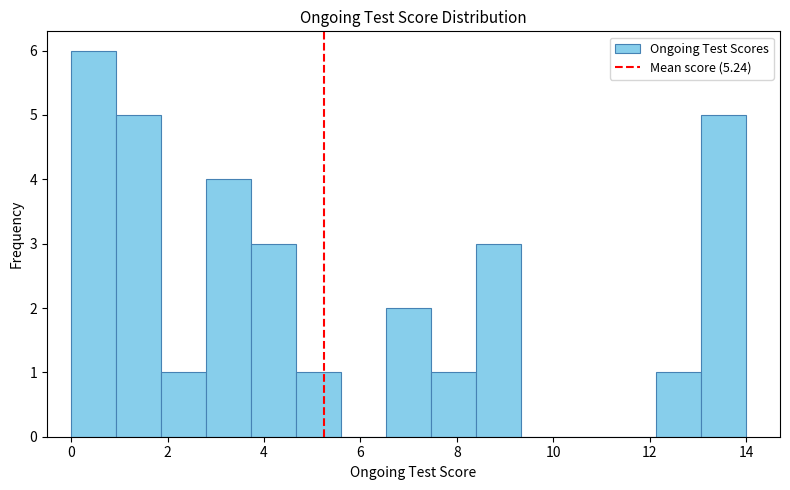

Reading left to right, list every bar in this chart as the range it spans on the x-axis followed by its height. Neither the bar edges nor the heights are printed on the chart, so give them approximately, as read against the axes.

0.0 to 1.0: 6
1.0 to 1.8: 5
1.8 to 2.8: 1
2.8 to 3.8: 4
3.8 to 4.6: 3
4.6 to 5.6: 1
5.6 to 6.6: 0
6.6 to 7.4: 2
7.4 to 8.4: 1
8.4 to 9.4: 3
9.4 to 10.2: 0
10.2 to 11.2: 0
11.2 to 12.2: 0
12.2 to 13.0: 1
13.0 to 14.0: 5